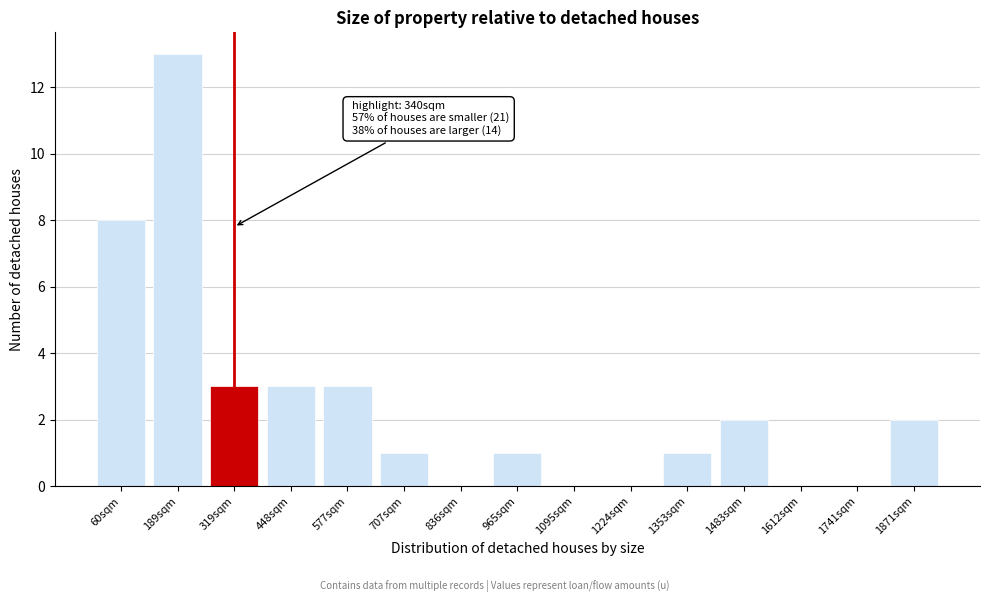

Reading right to left, what are all the values shown in this chart?

1871sqm=2	1741sqm=0	1612sqm=0	1483sqm=2	1353sqm=1	1224sqm=0	1095sqm=0	965sqm=1	836sqm=0	707sqm=1	577sqm=3	448sqm=3	319sqm=3	189sqm=13	60sqm=8